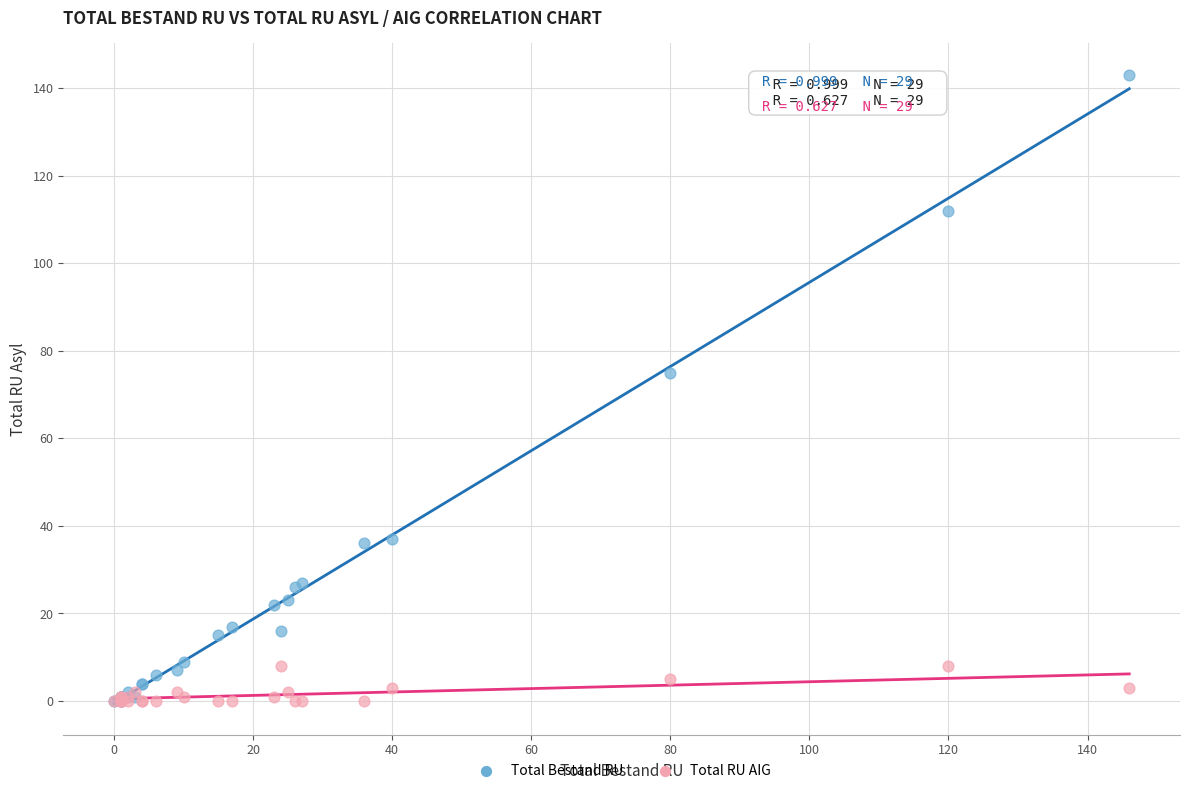

What are all the series names shown in the legend?

Total Bestand RU, Total RU AIG